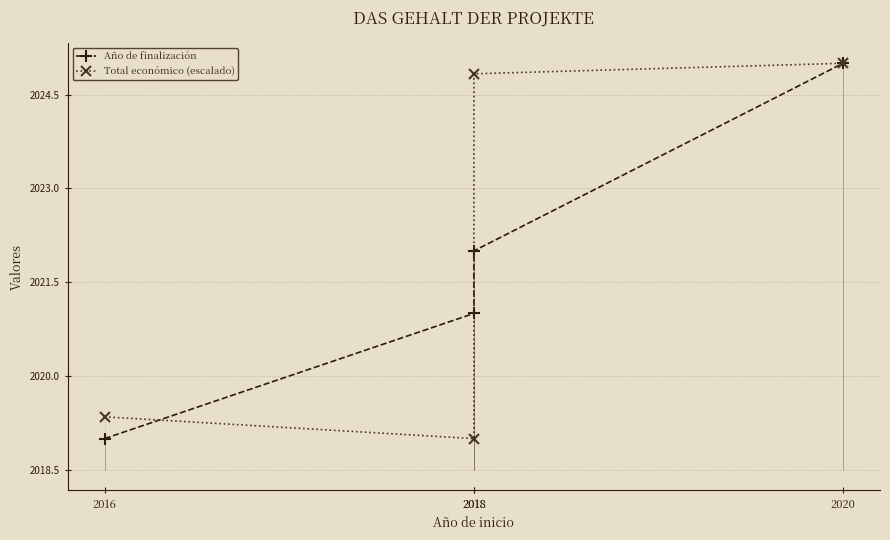

Rank the series by their maximum value, from lowest to highest.

Año de finalización, Total económico (escalado)